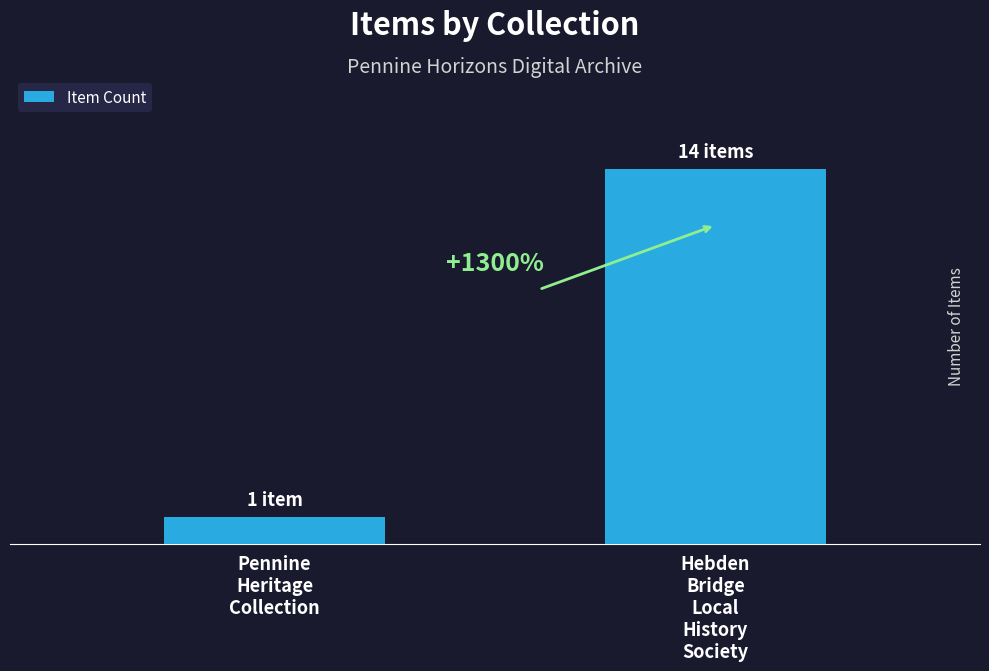

Does the chart contain any negative values?

No